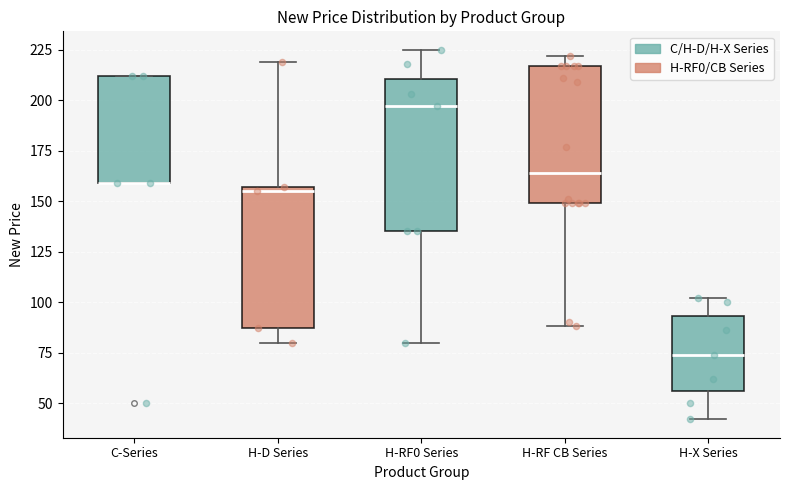

Reading left to right, transcribe this box plot: for each box, give where its median line is, the range the box spans, and where its two whiskers end, as read against the y-axis. The values are not printed on the chart, so give them approximately, as read against the axis.

C-Series: median 160 (drawn on the box's lower edge), box 160 to 210, whiskers 160 to 210
H-D Series: median 155 (just below the box's upper edge), box 85 to 155, whiskers 80 to 220
H-RF0 Series: median 195, box 135 to 210, whiskers 80 to 225
H-RF CB Series: median 165, box 150 to 215, whiskers 90 to 220
H-X Series: median 75, box 55 to 95, whiskers 40 to 100